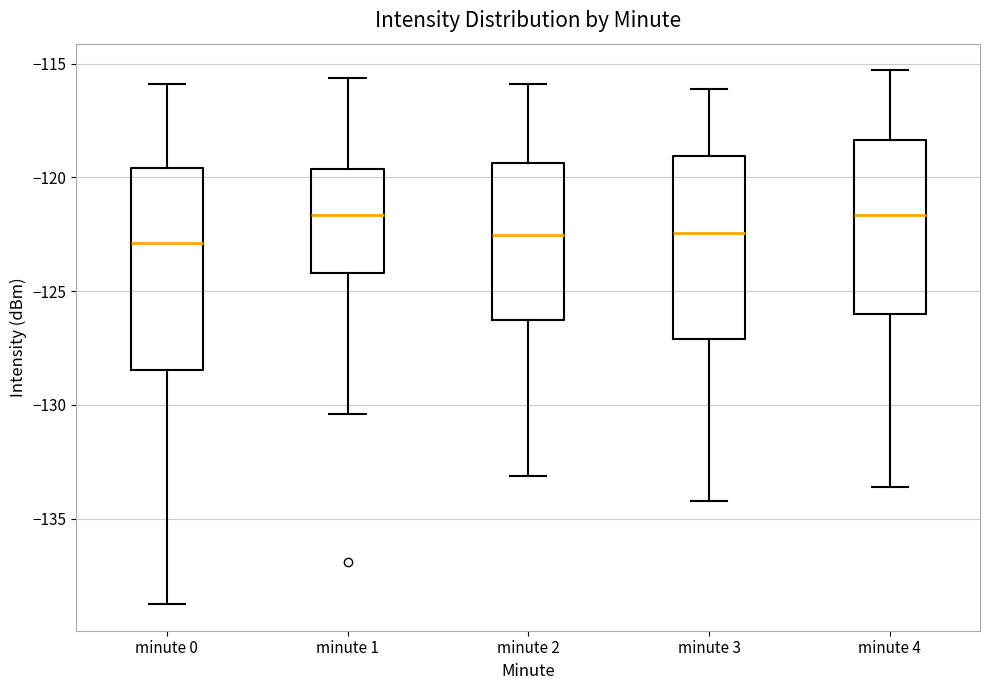

Reading left to right, read every box against the y-axis: the position of its median line, the range the box covers, and the ends of its whiskers. The values are not printed on the chart, so give them approximately, as read against the axis.

minute 0: median -123.0, box -128.5 to -119.5, whiskers -138.5 to -116.0
minute 1: median -121.5, box -124.0 to -119.5, whiskers -130.5 to -115.5
minute 2: median -122.5, box -126.5 to -119.5, whiskers -133.0 to -116.0
minute 3: median -122.5, box -127.0 to -119.0, whiskers -134.0 to -116.0
minute 4: median -121.5, box -126.0 to -118.5, whiskers -133.5 to -115.5